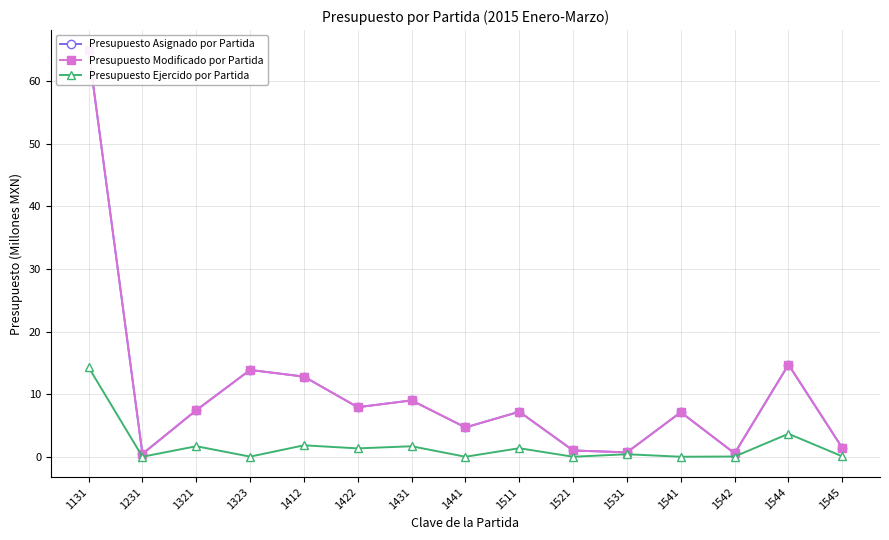

Which series has the widest spread of values?

Presupuesto Asignado por Partida